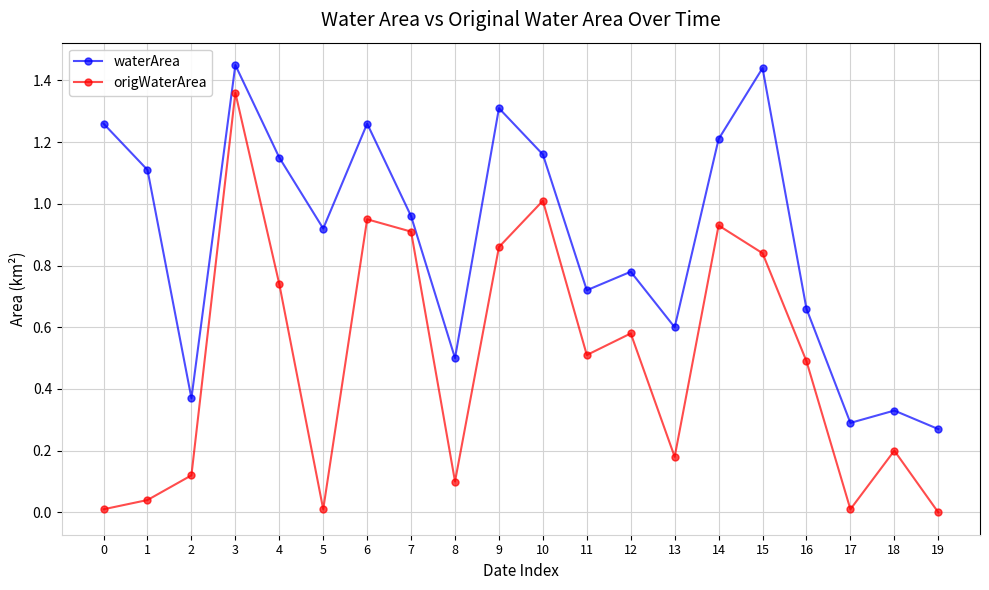

True or false: waterArea and origWaterArea cross at least once.

False